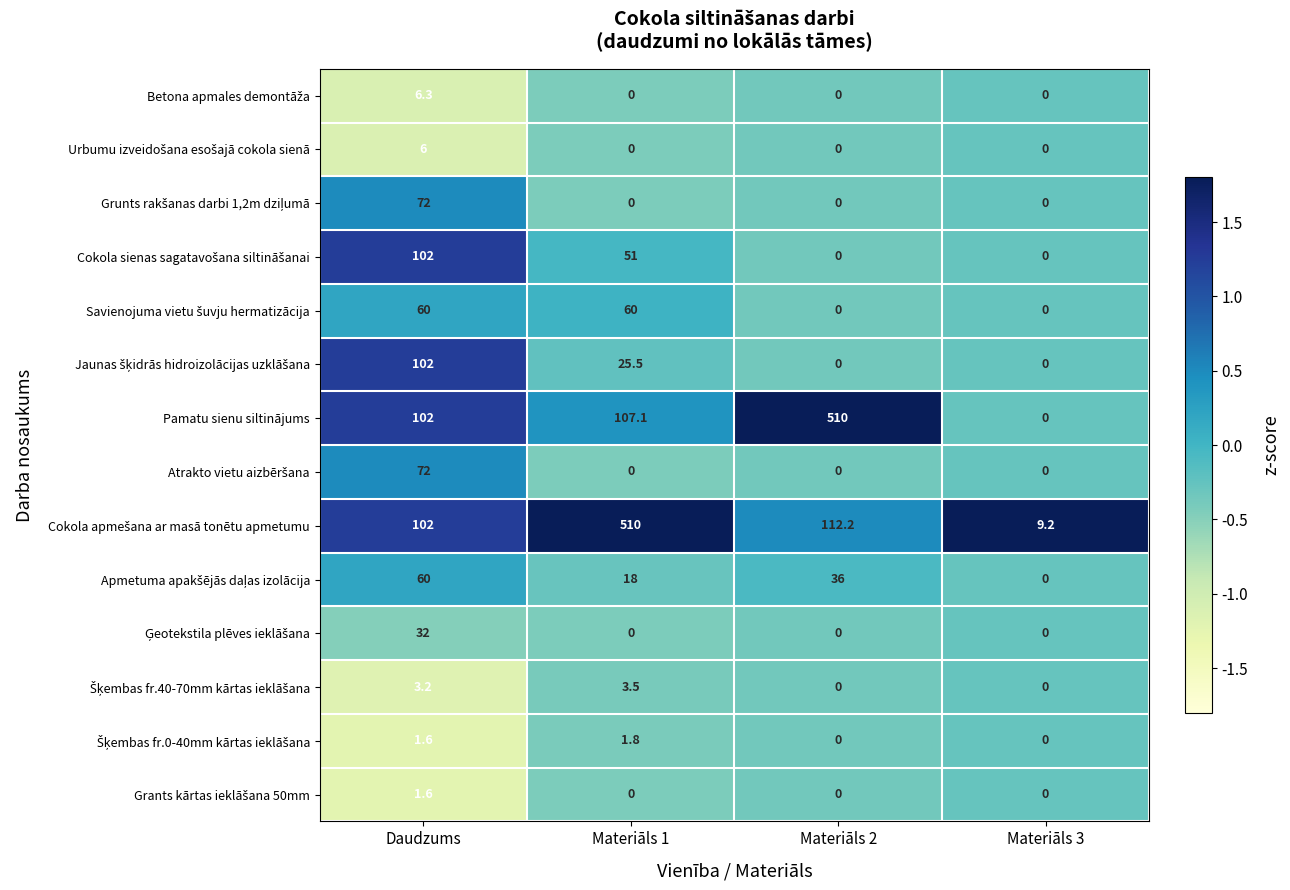

List the labels in order of Pamatu sienu siltinājums value, largest first.

Materiāls 2, Materiāls 1, Daudzums, Materiāls 3